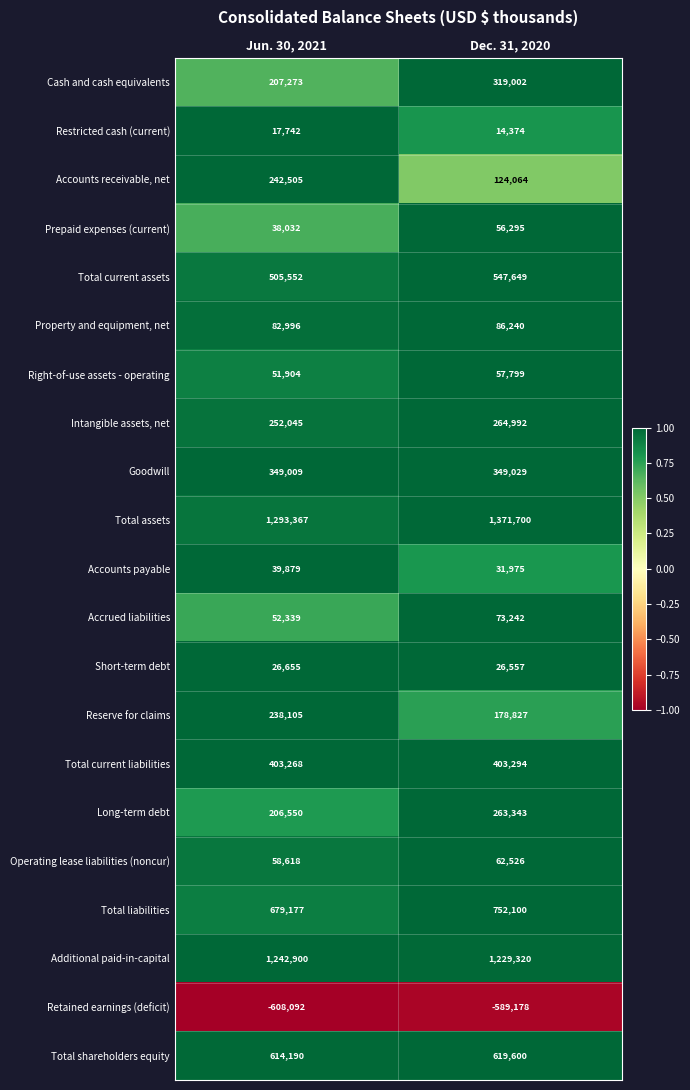

True or false: Total liabilities has a value of 462202 at Dec. 31, 2020.

False